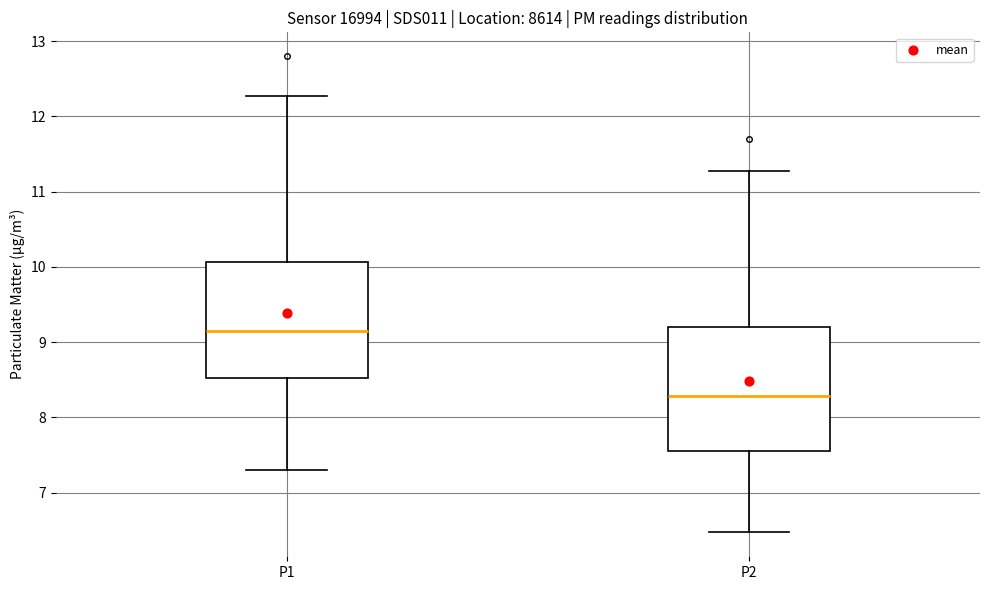

Reading left to right, transcribe this box plot: for each box, give where its median line is, the range the box spans, and where its two whiskers end, as read against the y-axis. The values are not printed on the chart, so give them approximately, as read against the axis.

P1: median 9.2, box 8.5 to 10.1, whiskers 7.3 to 12.3
P2: median 8.3, box 7.6 to 9.2, whiskers 6.5 to 11.3